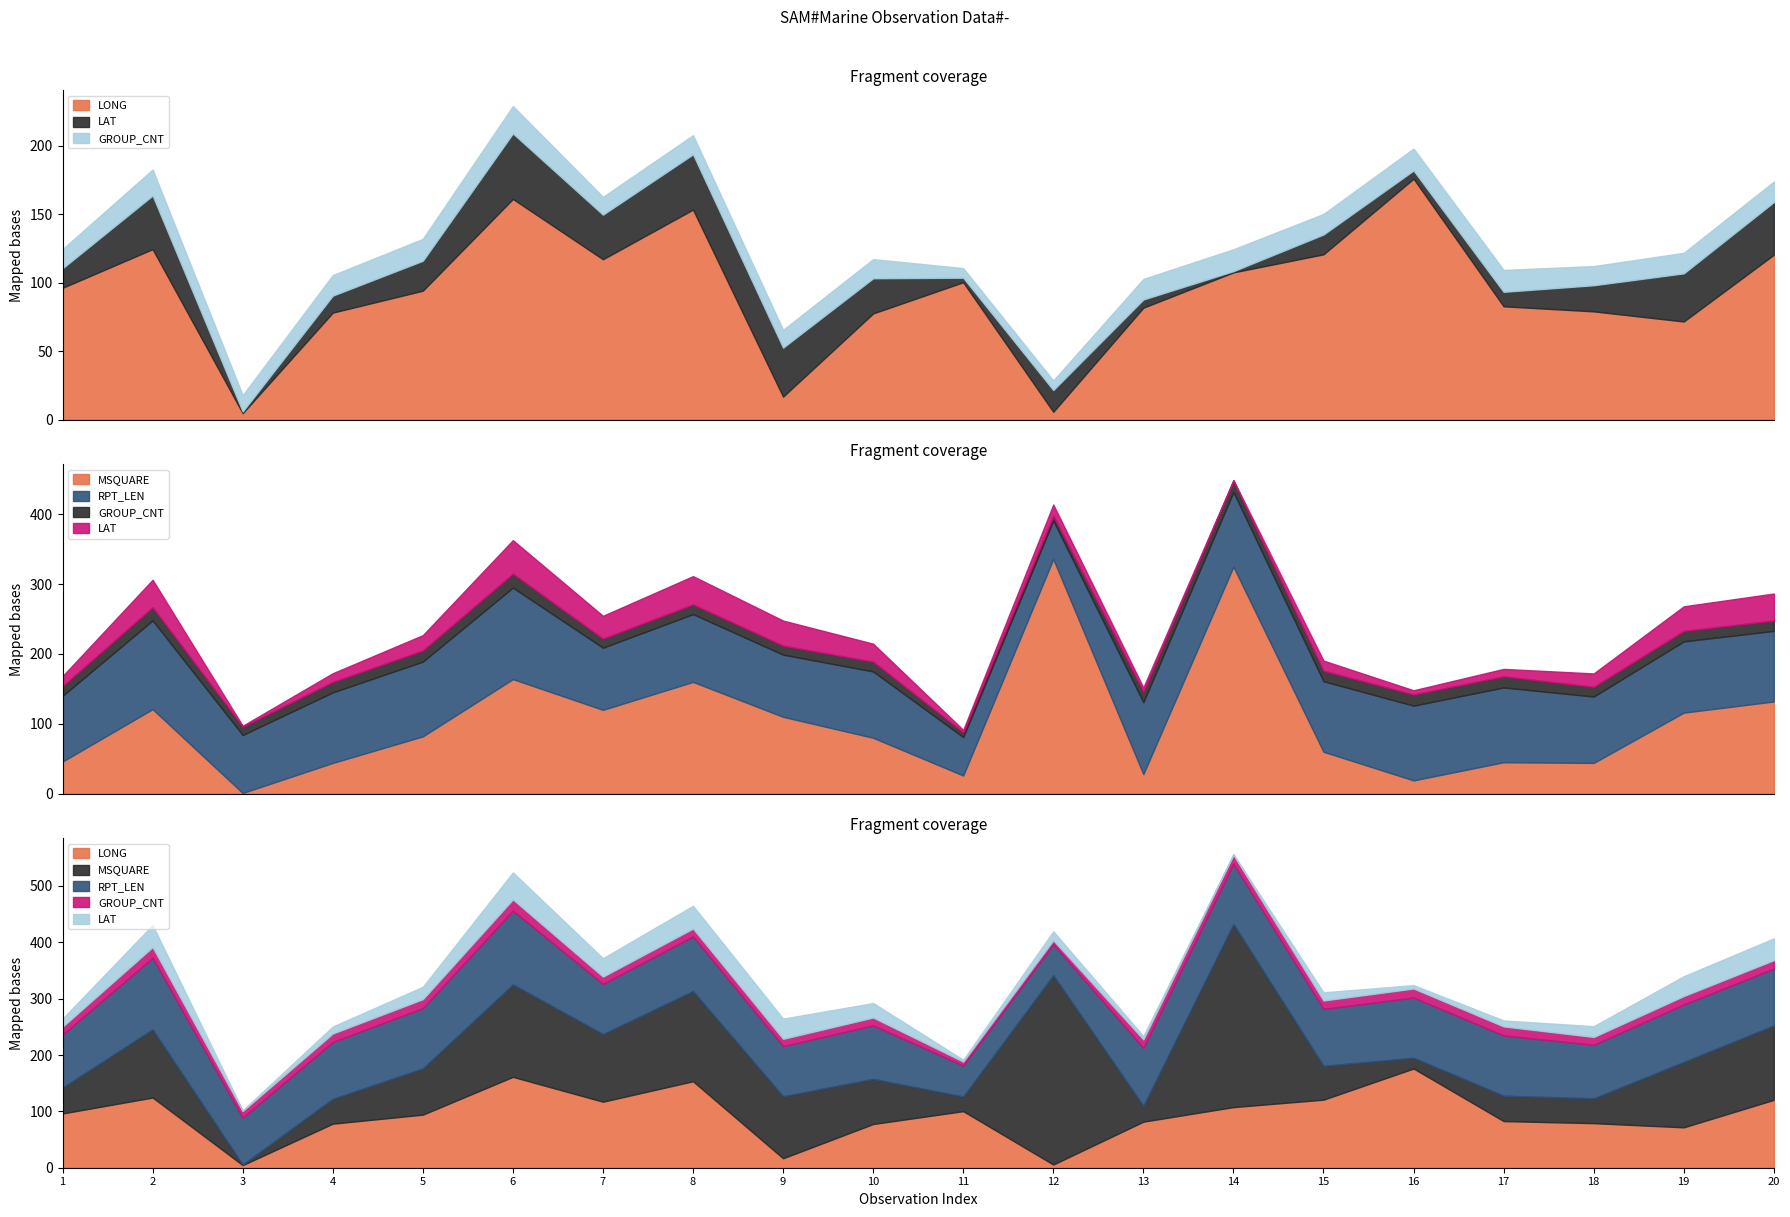

Which series changed the most between 7 and 11?

MSQUARE